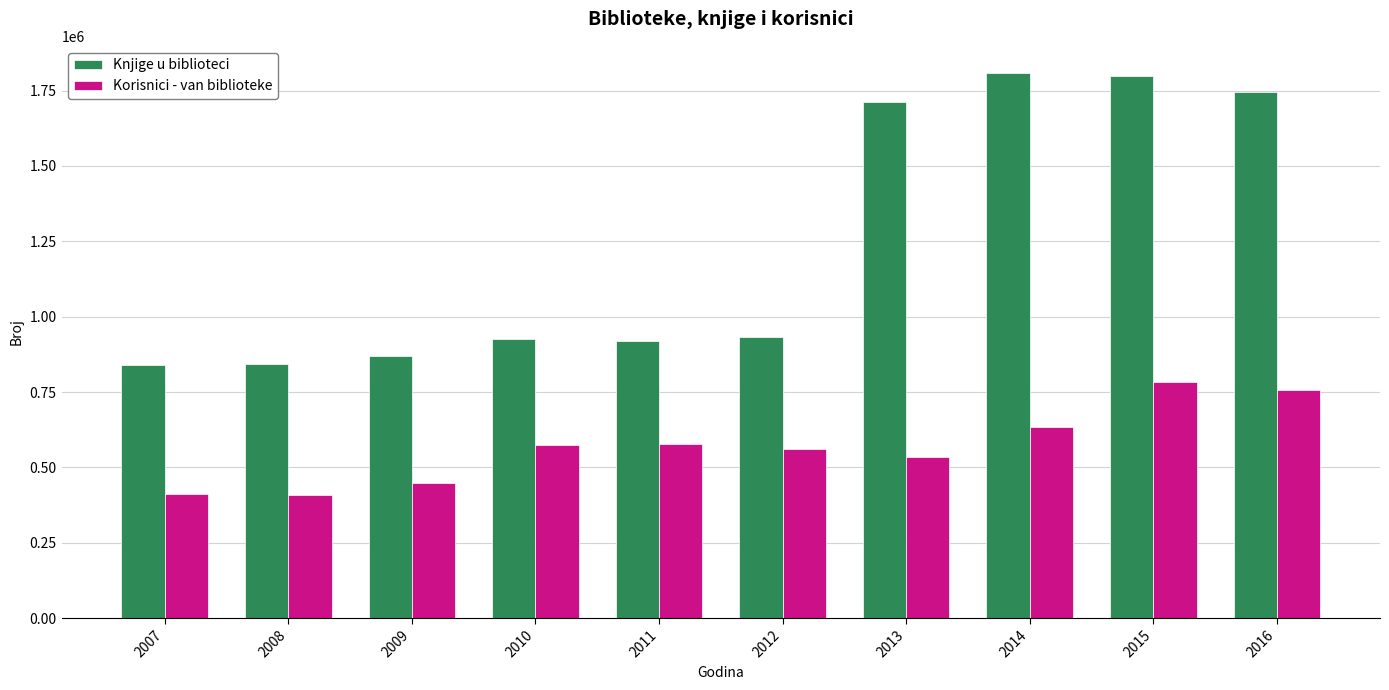

At how many categories does at least one series exceed 1285766?

4